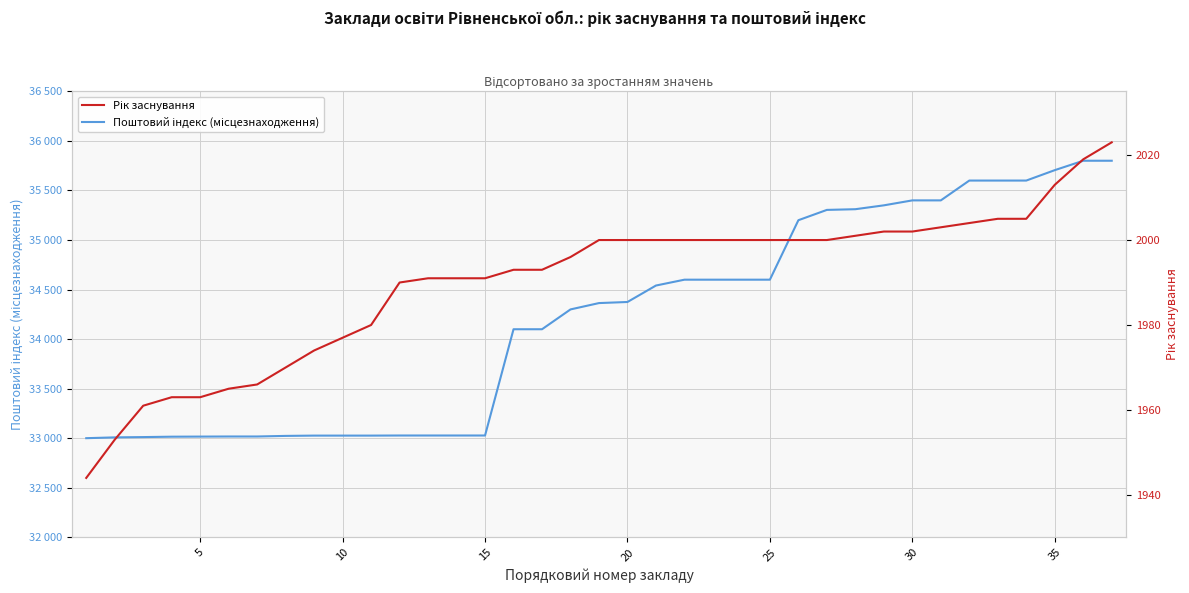

True or false: Поштовий індекс (місцезнаходження) and Рік заснування cross at least once.

False